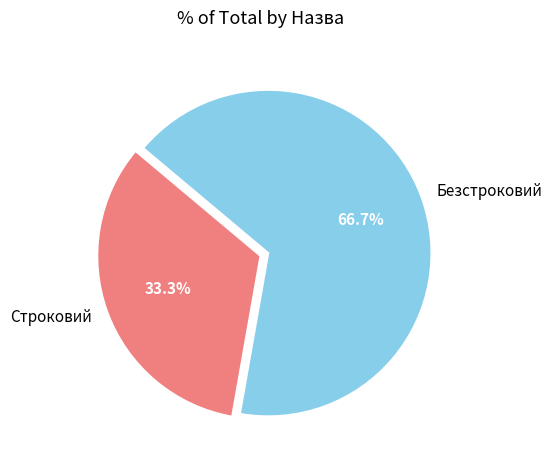

Is there any slice that represents more than half of the pie?

Yes